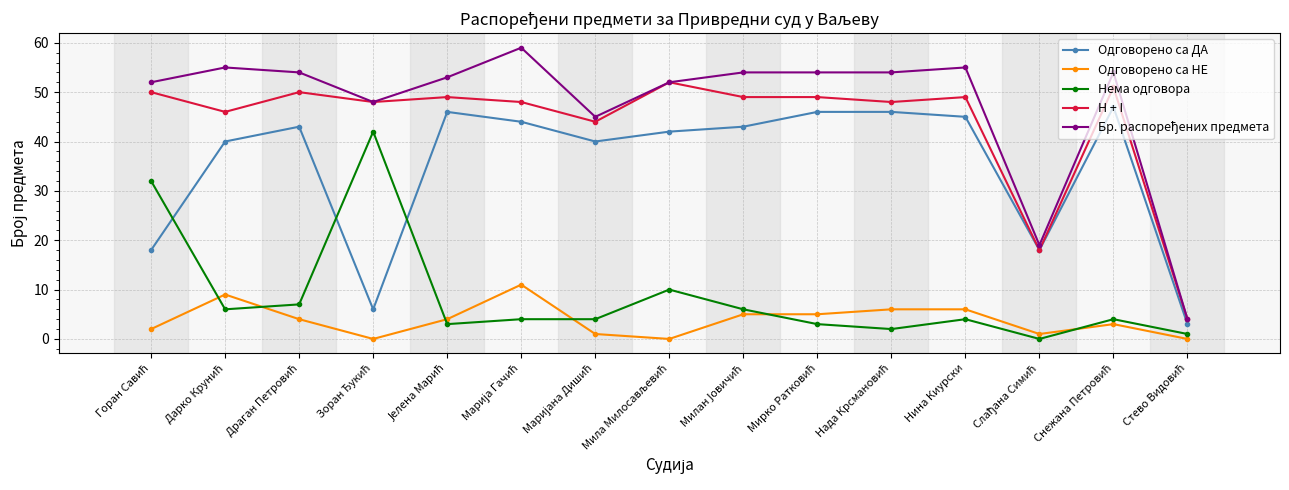

True or false: H + I has more than 2 points higher than both neighbors.

True